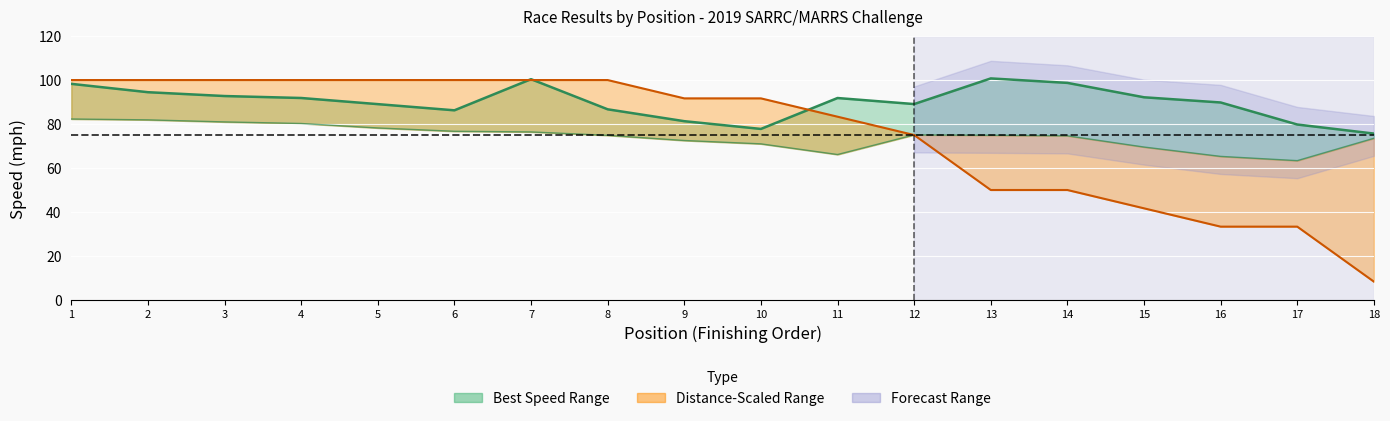

Which series has the largest total across all categories?

Best Speed